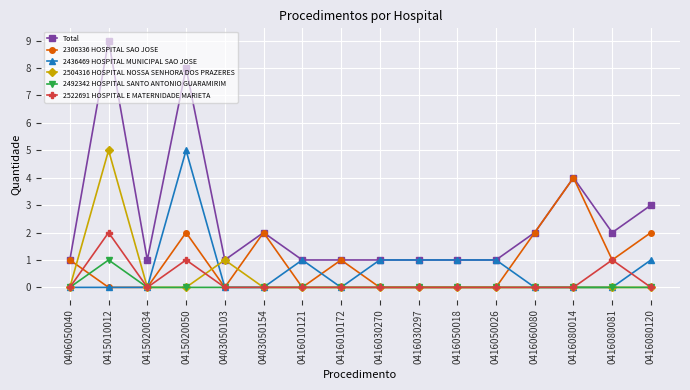

What position from the right is 0403050154?

11